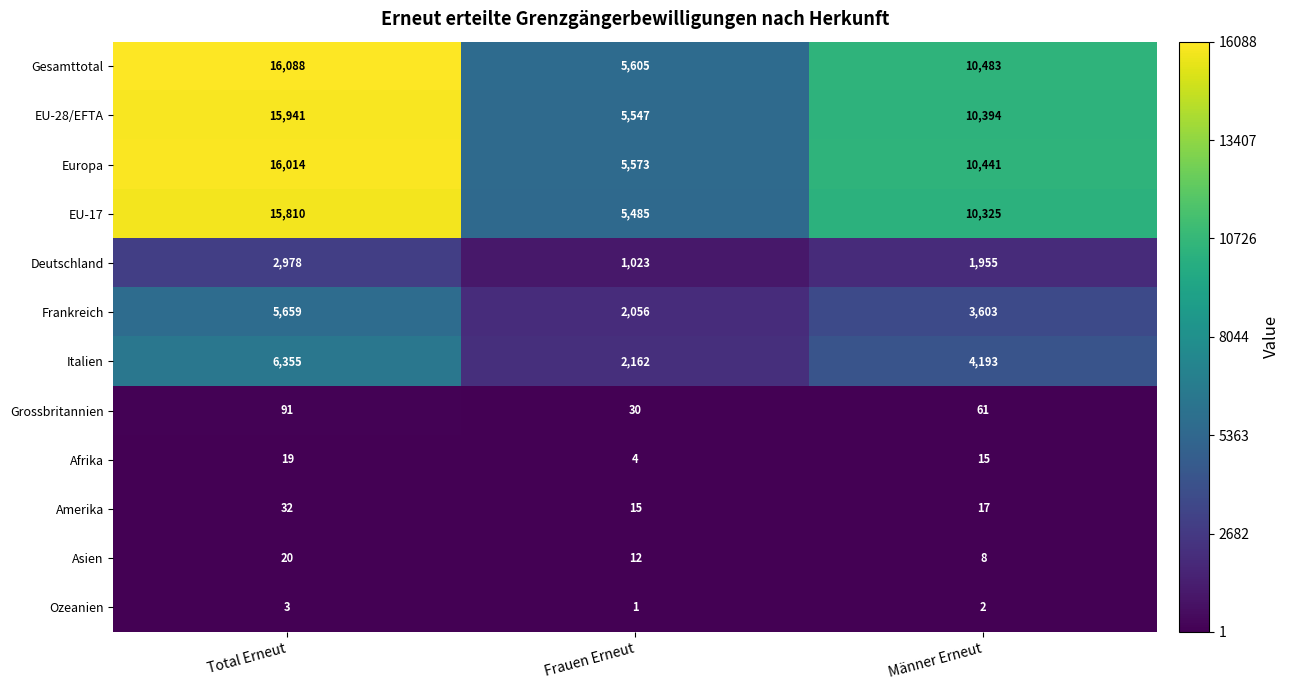

Count the number of categories in the chart.

3